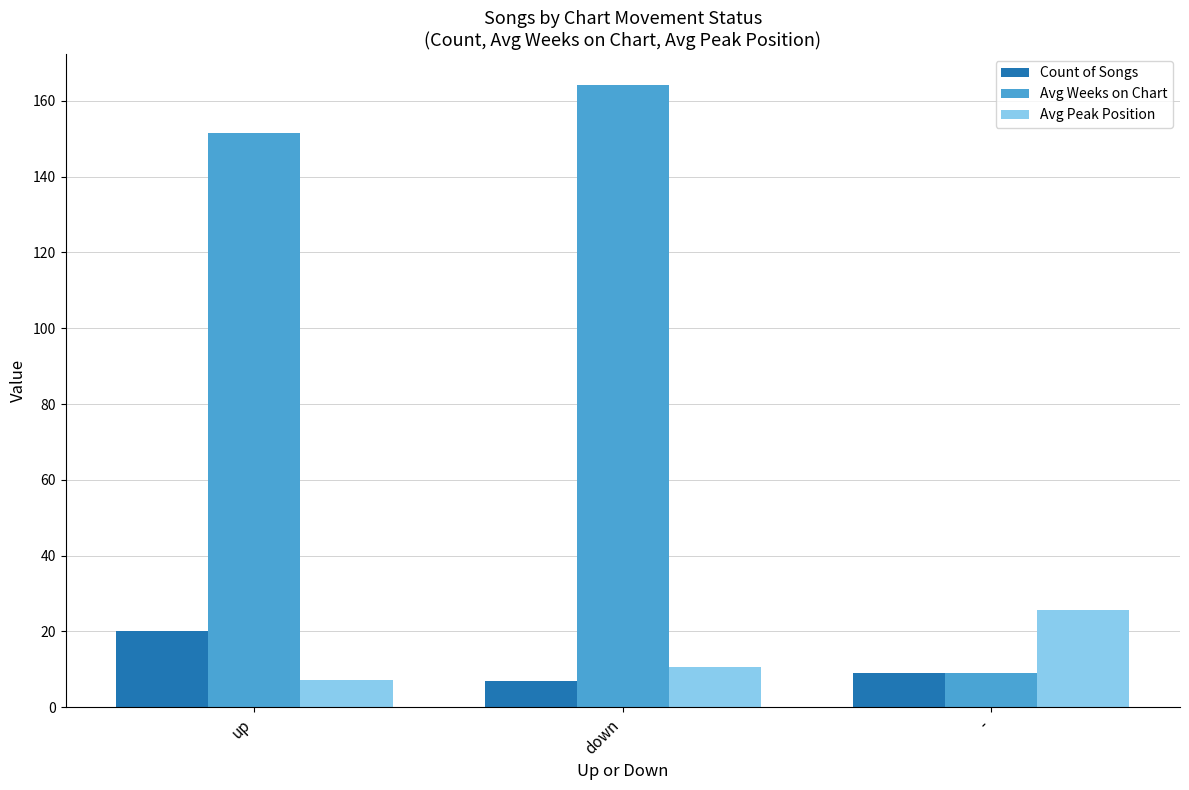

What are all the series names shown in the legend?

Count of Songs, Avg Weeks on Chart, Avg Peak Position